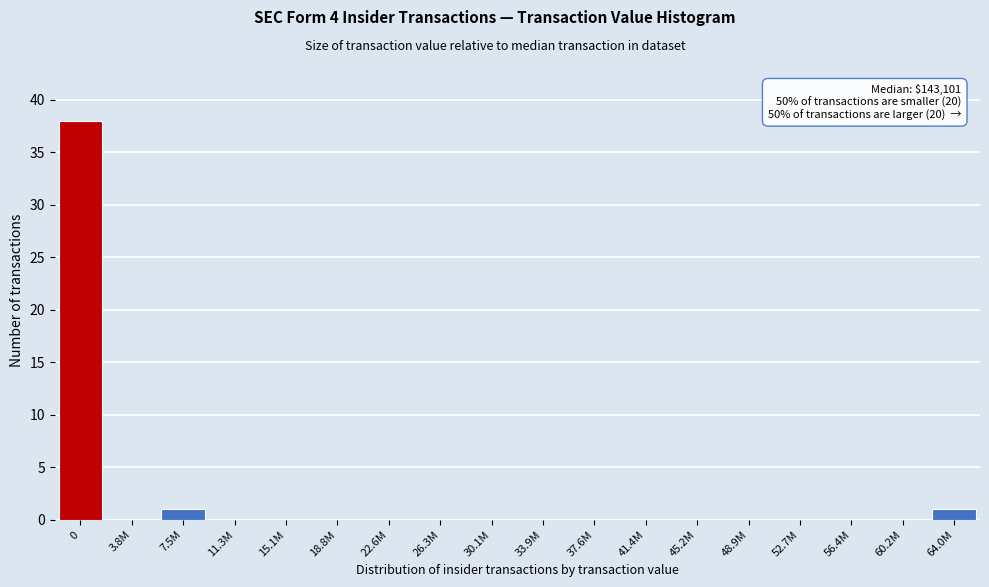

Reading left to right, extract all data points from this chart.

0=38	3.8M=0	7.5M=1	11.3M=0	15.1M=0	18.8M=0	22.6M=0	26.3M=0	30.1M=0	33.9M=0	37.6M=0	41.4M=0	45.2M=0	48.9M=0	52.7M=0	56.4M=0	60.2M=0	64.0M=1